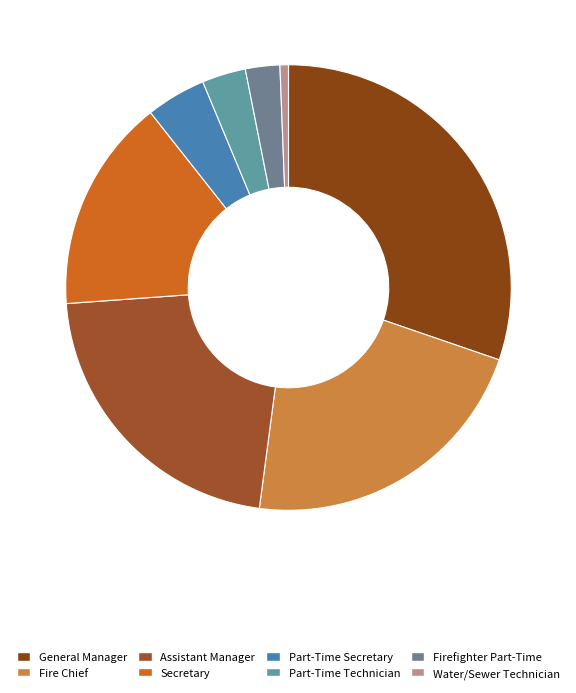

Which slice is the largest?

General Manager